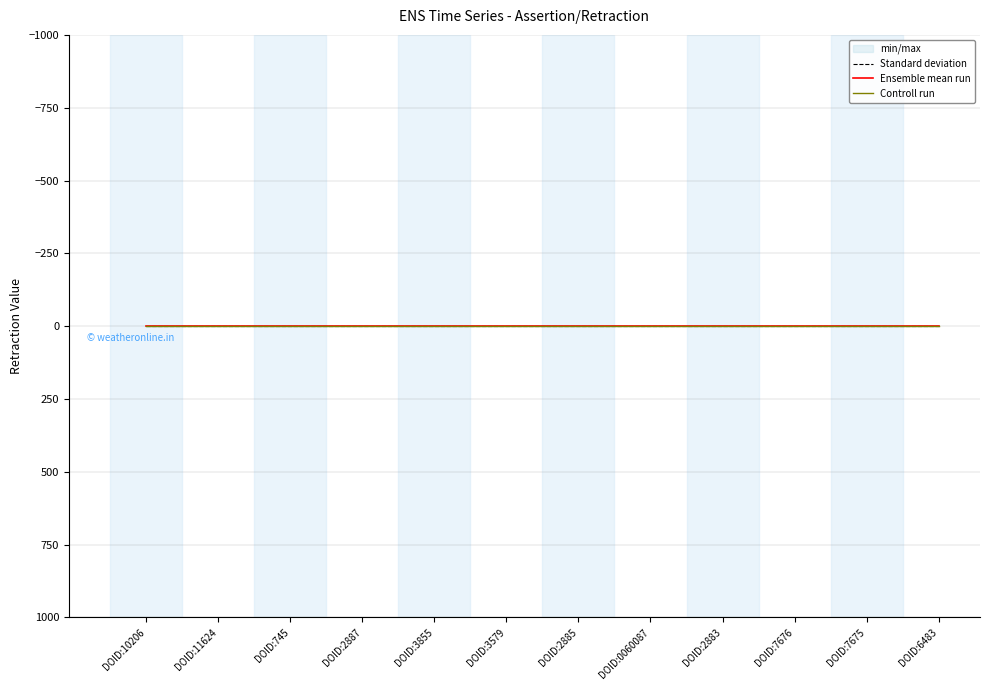

Which category has the highest value across all series?

DOID:10206